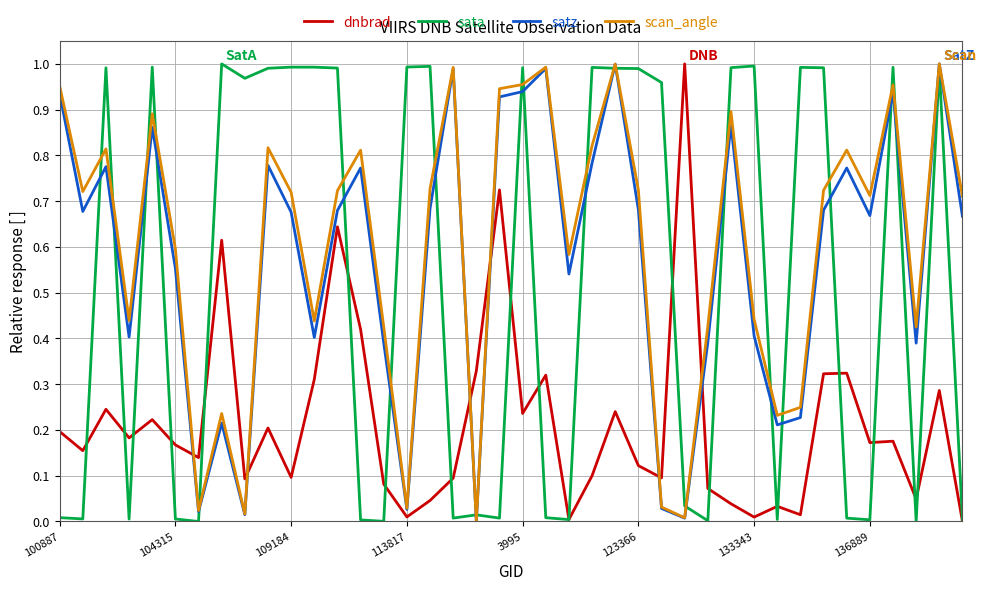

What is the label of the 1st point from the left?

100887